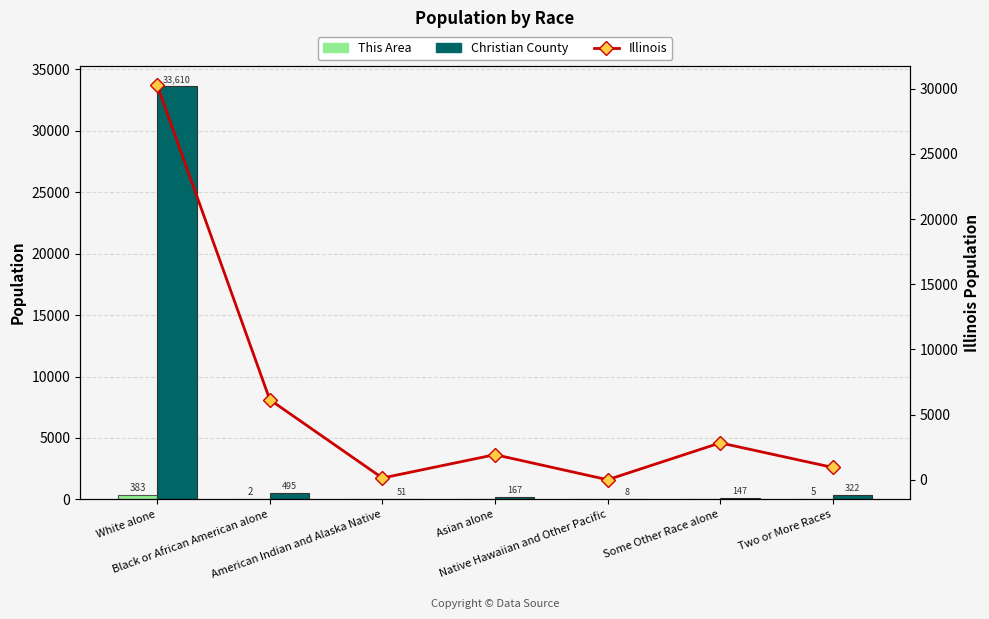

At which label does Christian County reach its minimum?

Native Hawaiian and Other Pacific